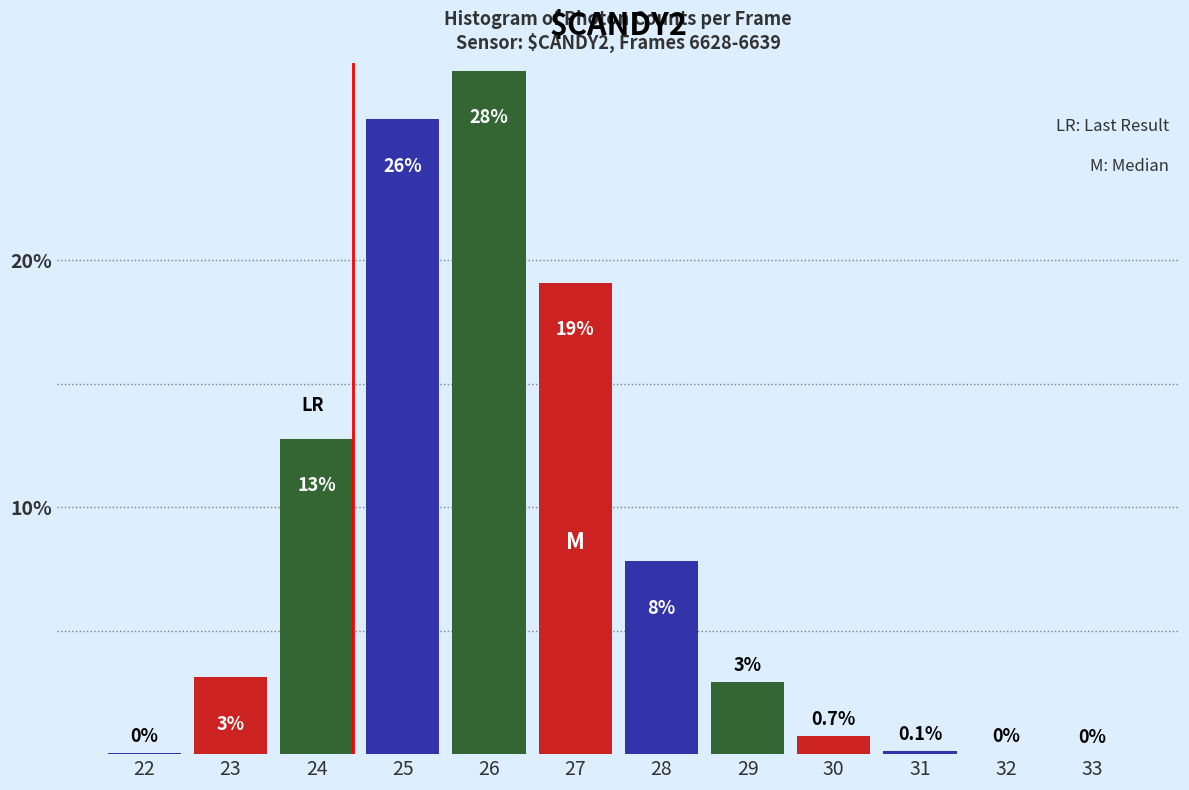

What is the greatest value displayed?

27.7